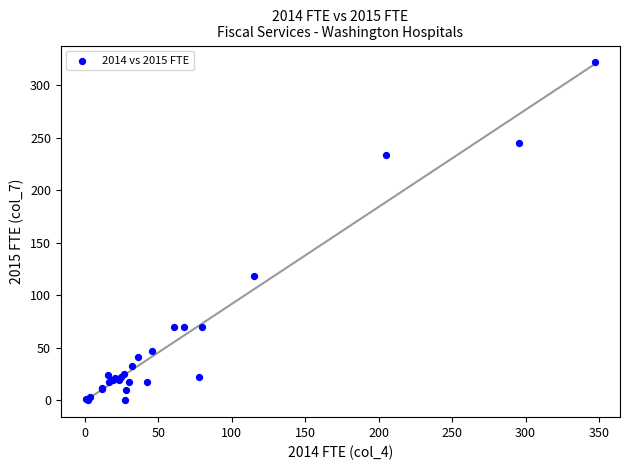

What Y value in the scatter plot is closest to 160?

118.2